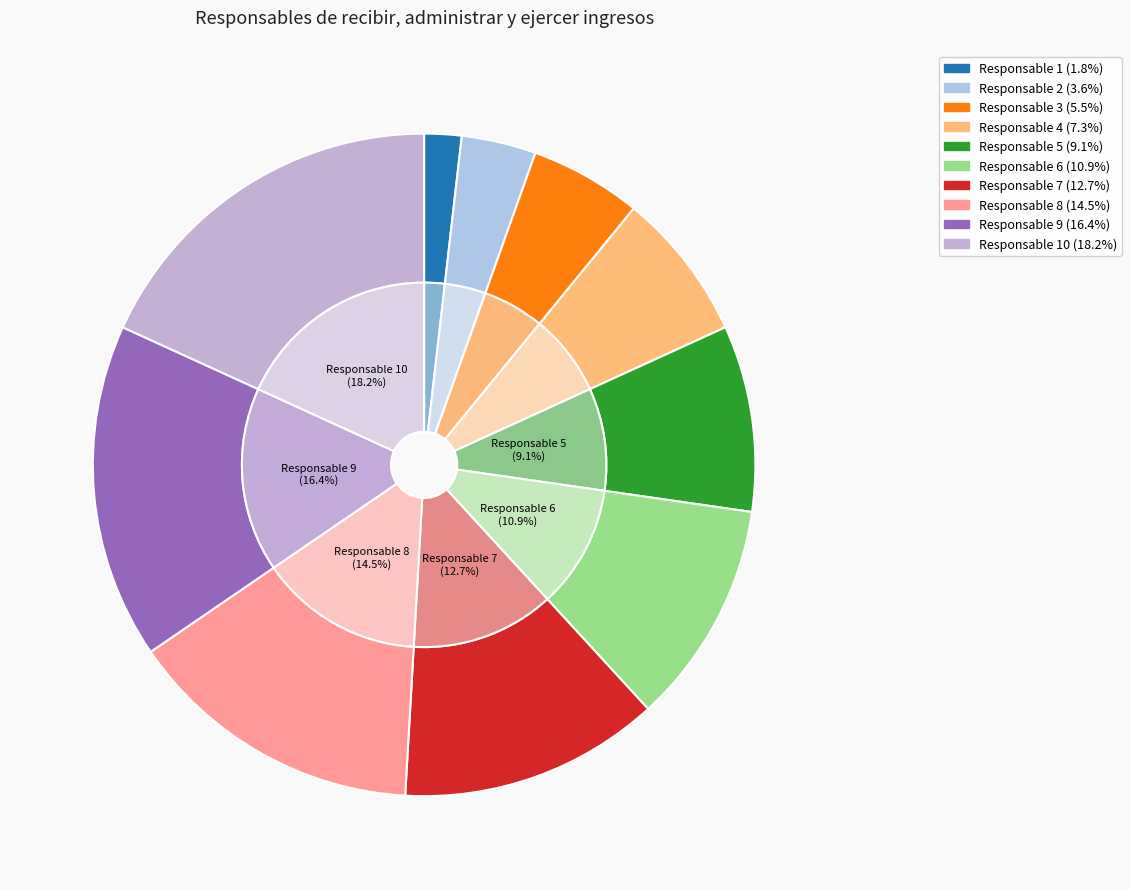

What is the ratio of the value at Responsable 6 to the value at Responsable 1?

6.0